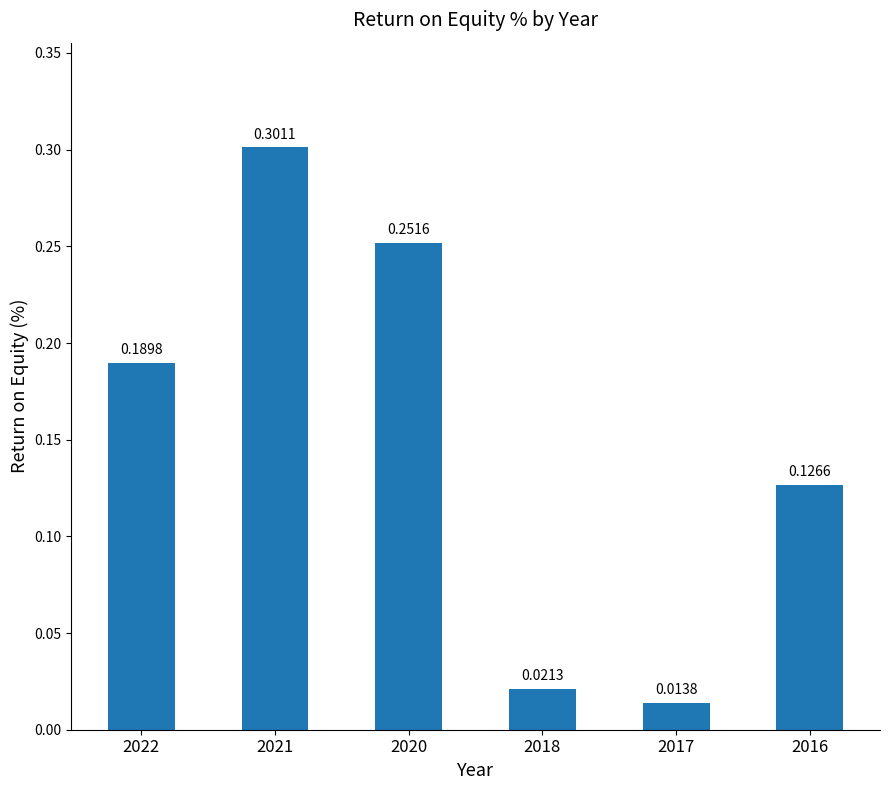

What is the sum of all values?

0.9